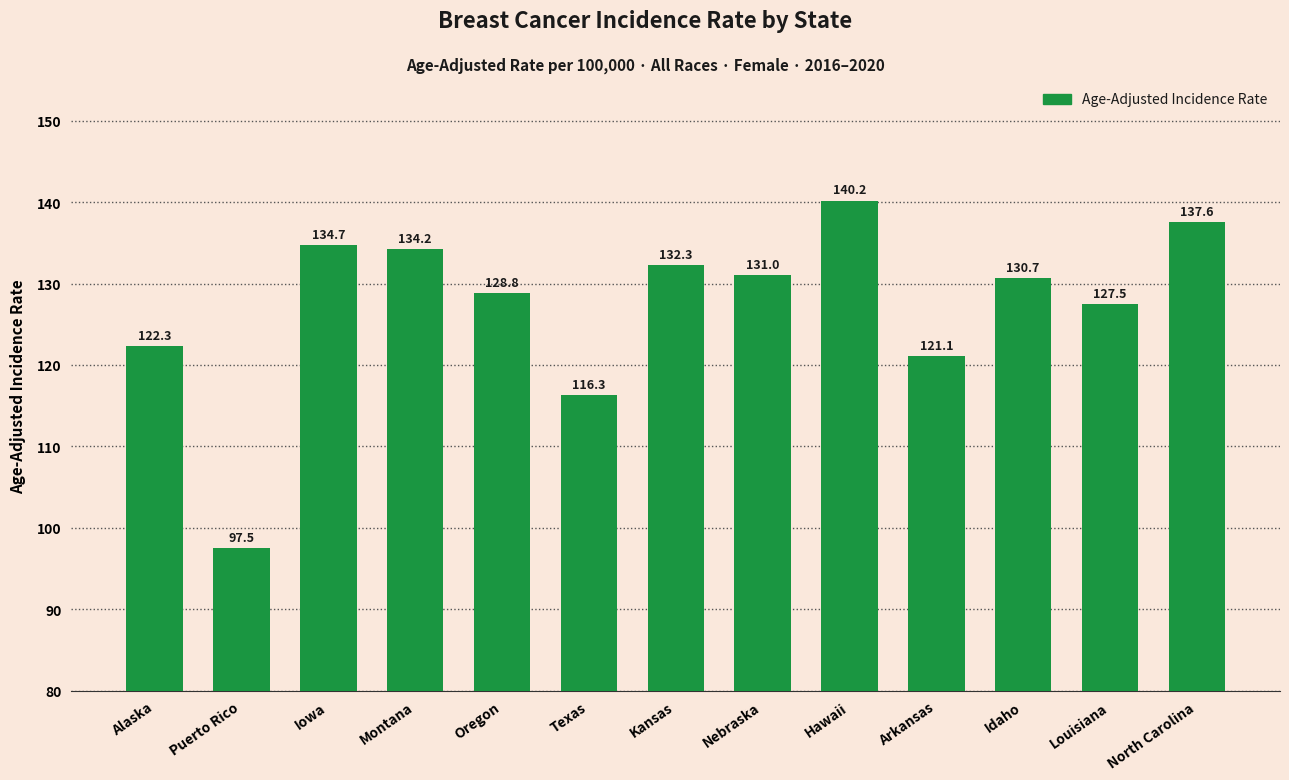

What position from the left is Texas?

6